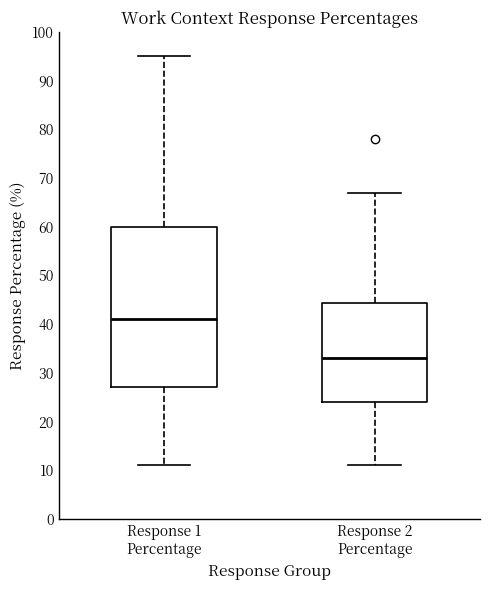

Reading left to right, read every box against the y-axis: the position of its median line, the range the box covers, and the ends of its whiskers. The values are not printed on the chart, so give them approximately, as read against the axis.

Response 1 Percentage: median 41, box 27 to 60, whiskers 11 to 95
Response 2 Percentage: median 33, box 24 to 44, whiskers 11 to 67